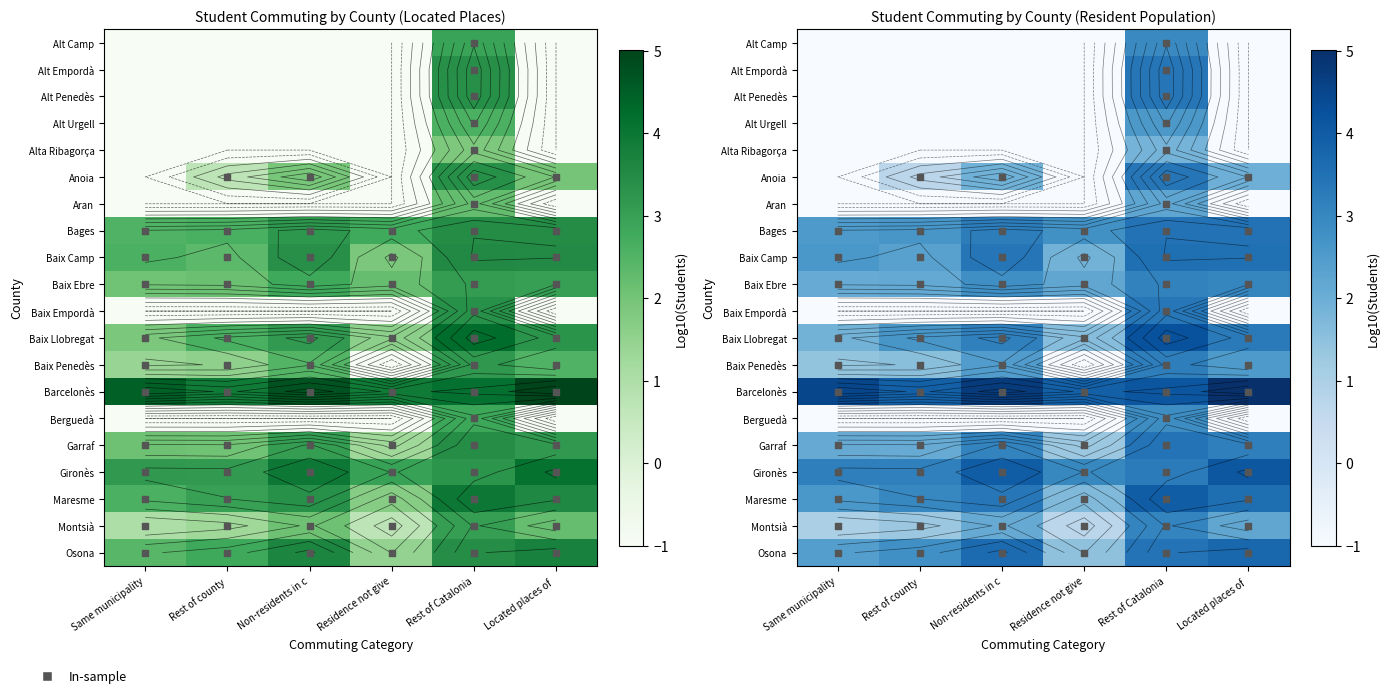

The Baix Camp series shows 0.7 at Non-residents in c. True or false?

False